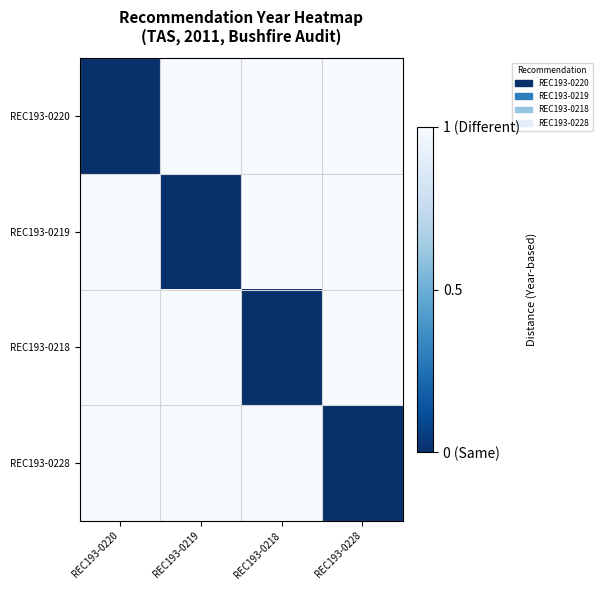

Which series has the largest total across all categories?

REC193-0220